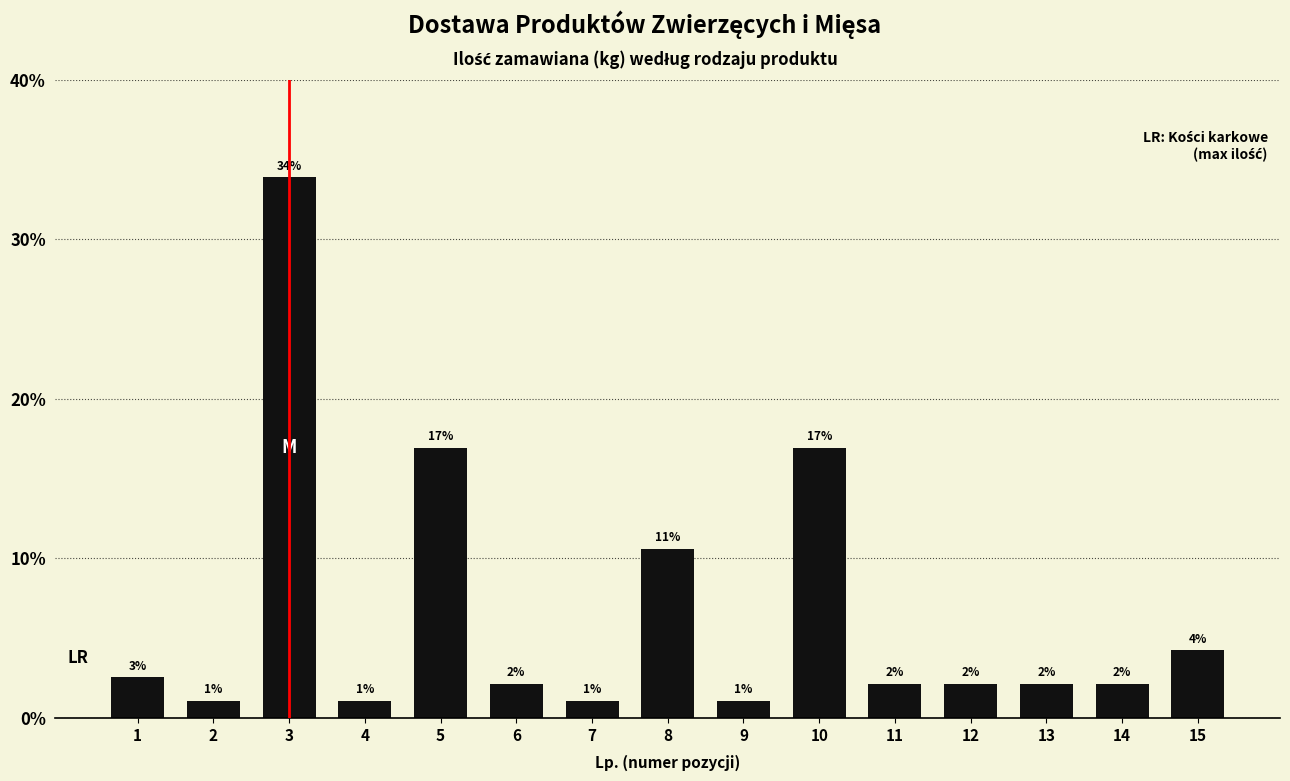

List the labels in order of value, smallest first.

2, 4, 7, 9, 6, 11, 12, 13, 14, 1, 15, 8, 5, 10, 3